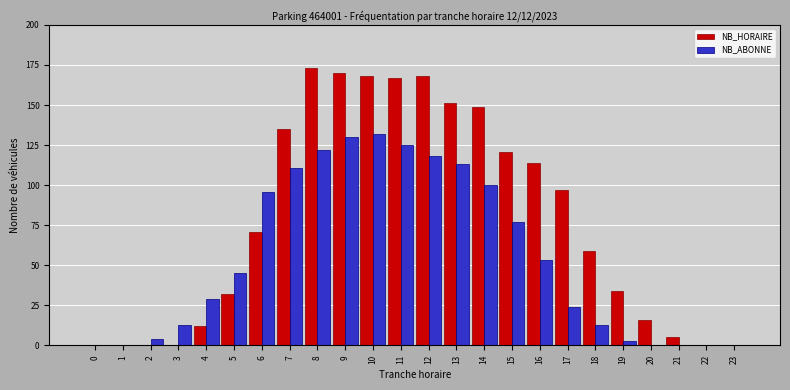

Where is NB_ABONNE nearest to the value 66?

15